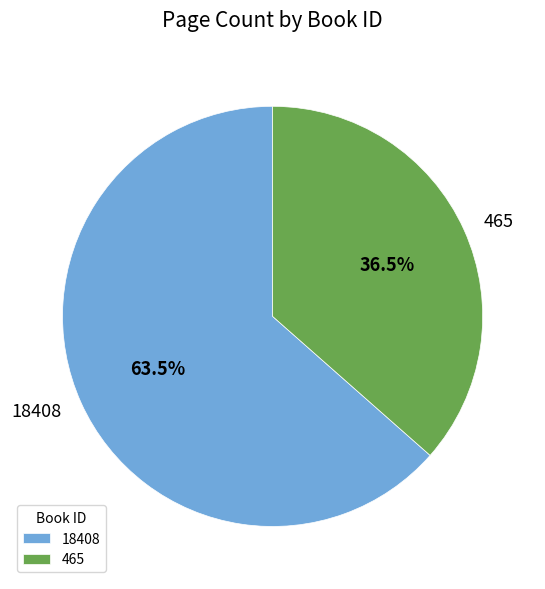

Between 465 and 18408, which is larger?

18408